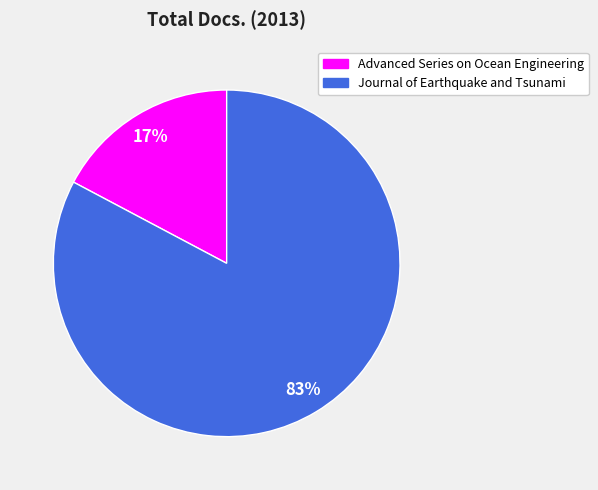

What percentage is the Journal of Earthquake and Tsunami slice, to the nearest percent?

83%